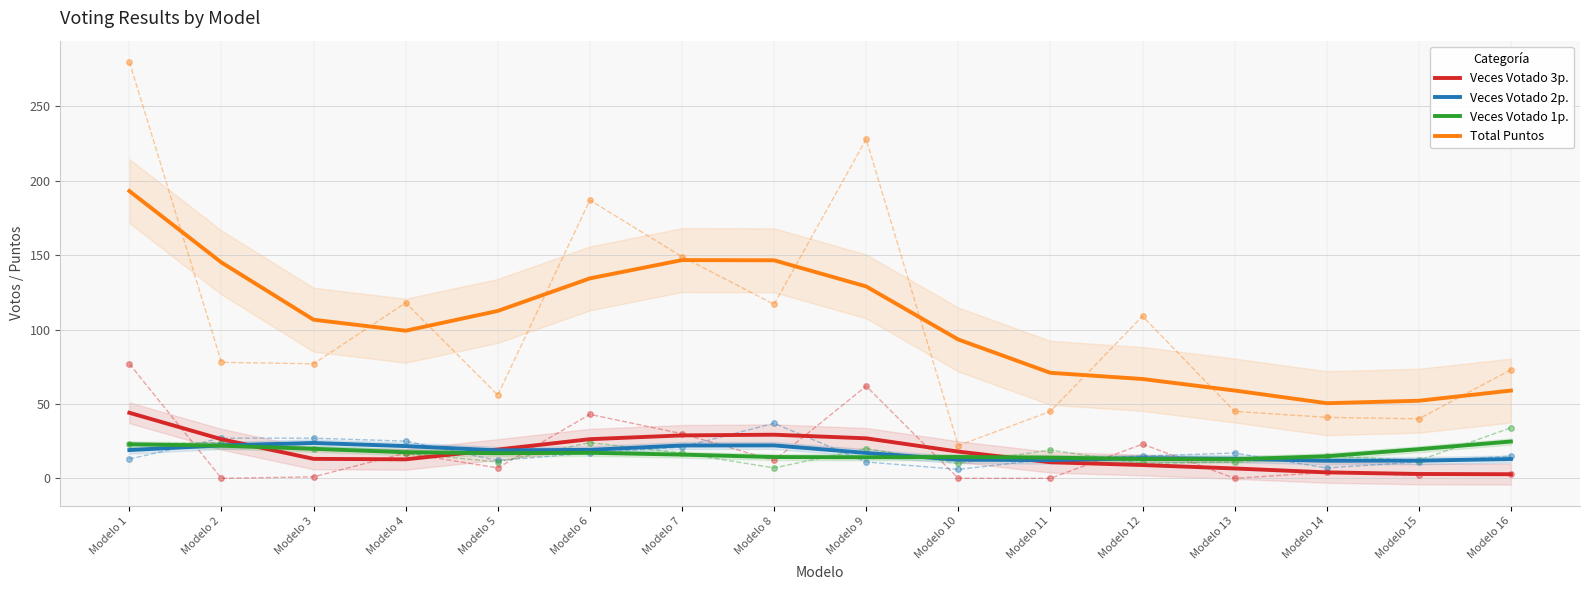

What is the lowest value of the Veces Votado 3p. series?

2.8